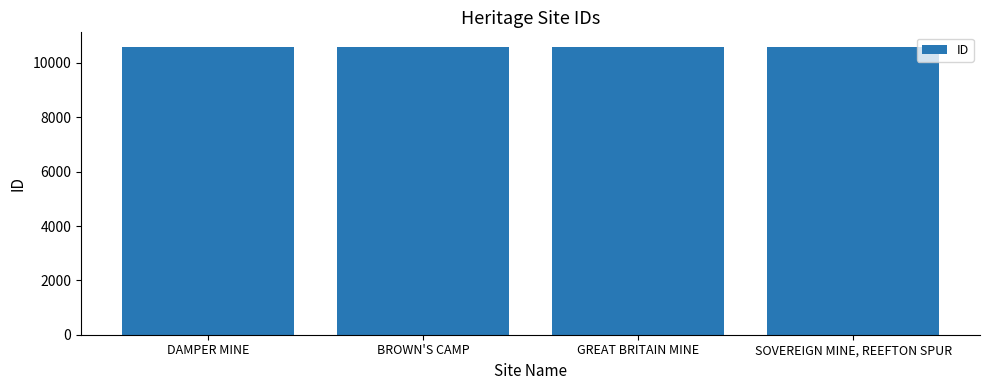

What is the greatest value displayed?

10598